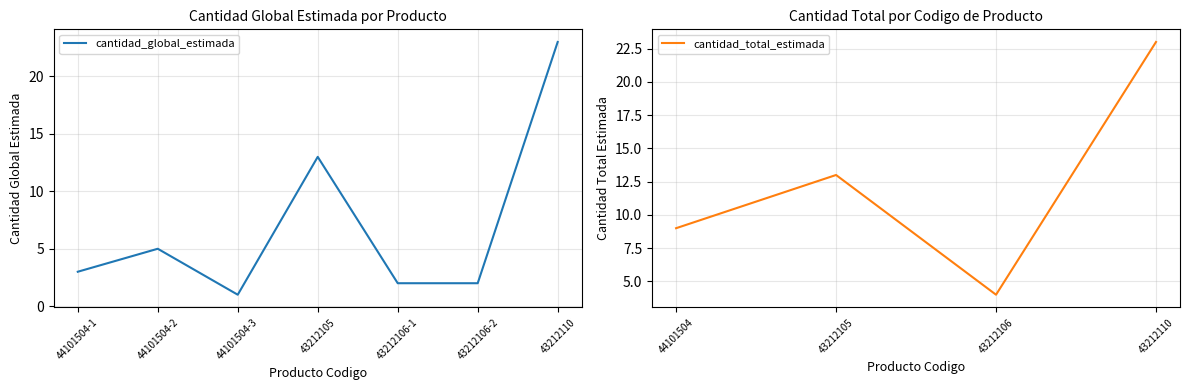

How many interior local peaks (higher than both neighbors) does the data have?

2